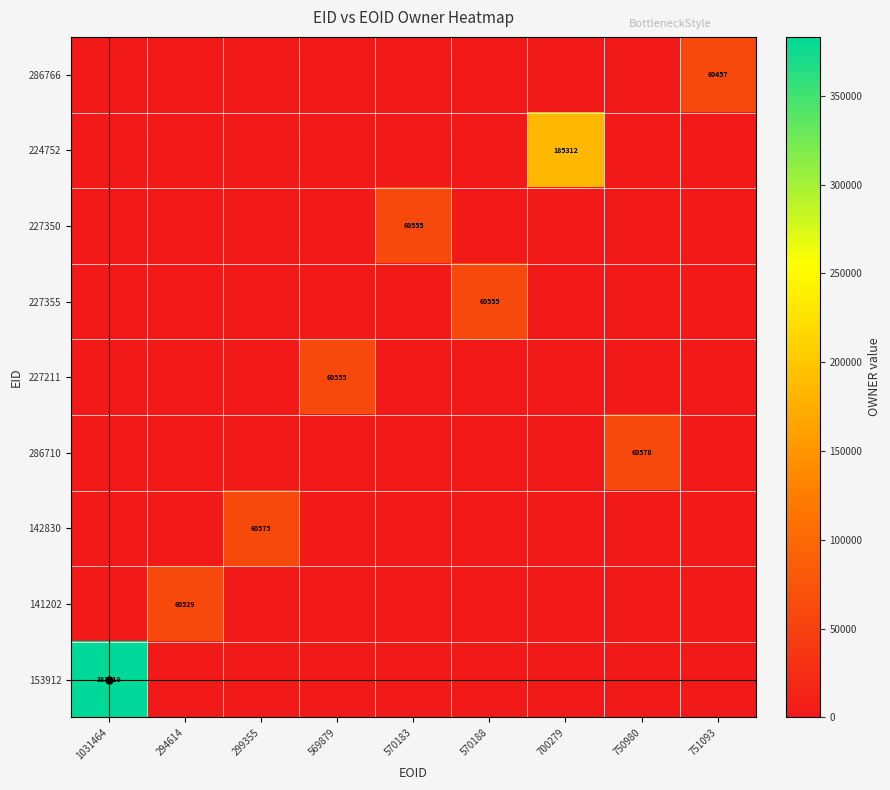

Which series has the widest spread of values?

153912